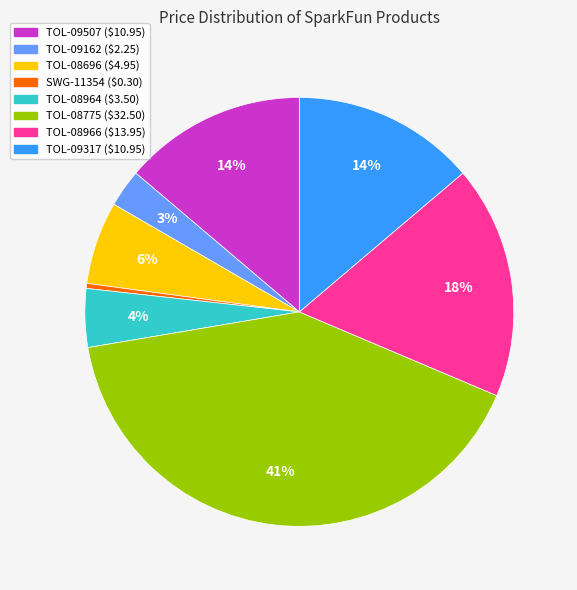

Is it true that SWG-11354 is 8% of the pie?

False